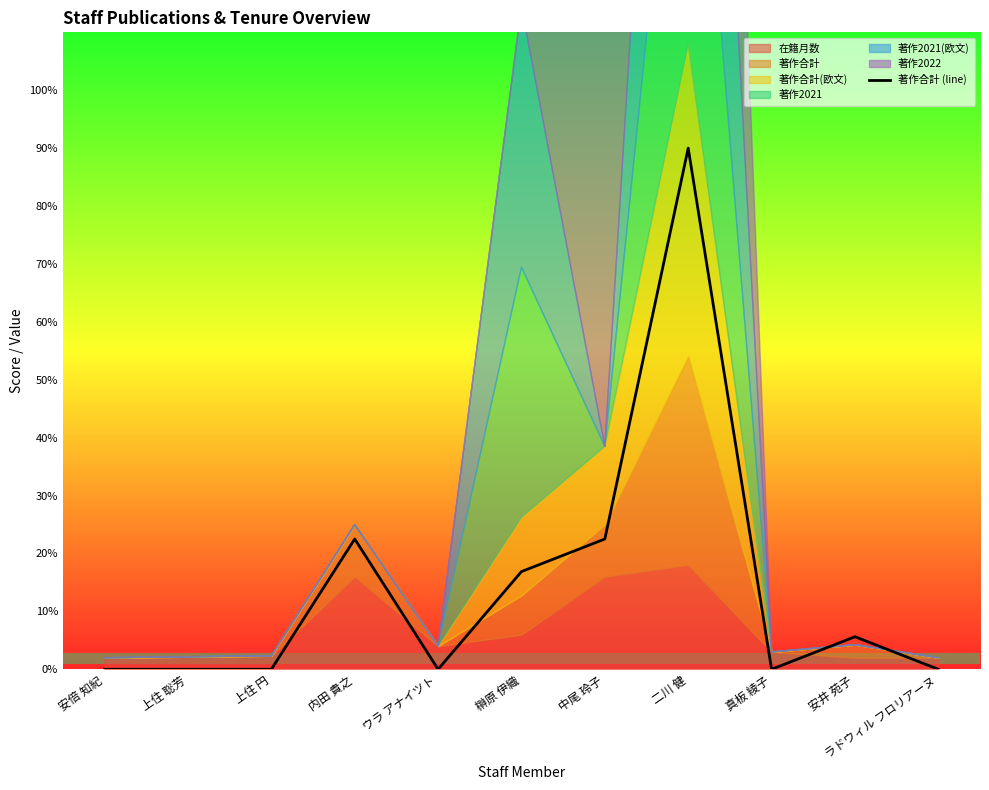

List the labels in order of value, smallest first.

安倍 知紀, 上住 聡芳, 上住 円, ウラ アナイツト, 真板 綾子, ラドウィル フロリアーヌ, 安井 苑子, 榊原 伊織, 内田 貴之, 中尾 玲子, 二川 健